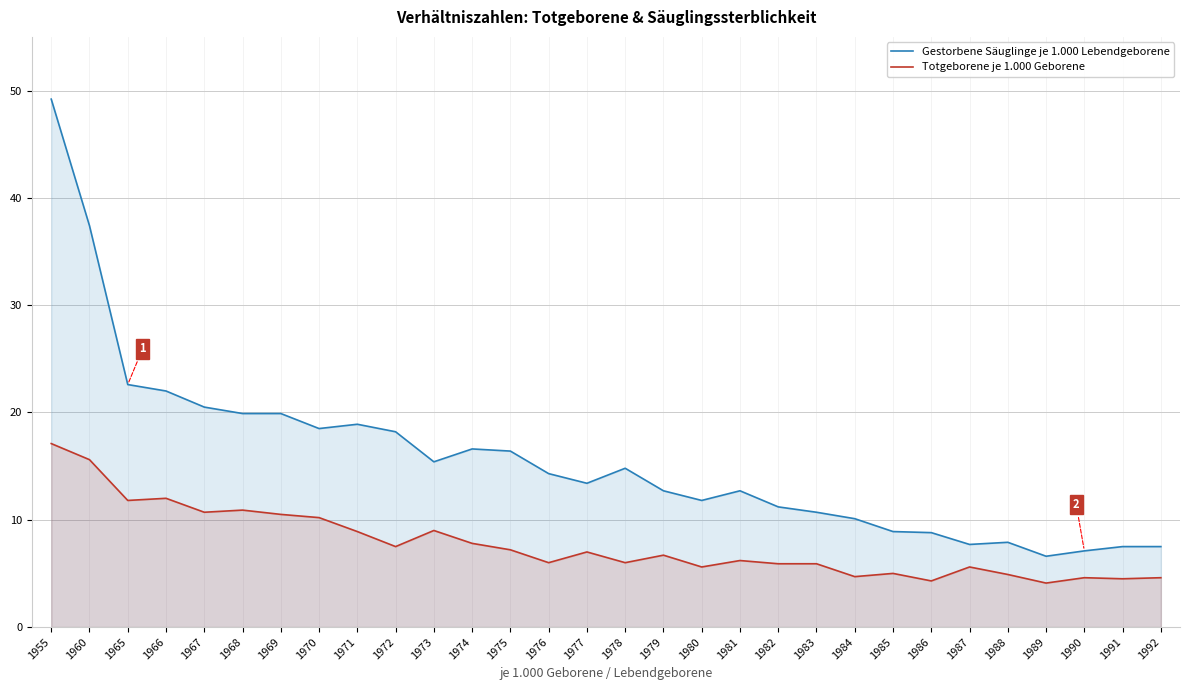

What is the approximate value of Totgeborene je 1.000 Geborene at 1969?

10.5